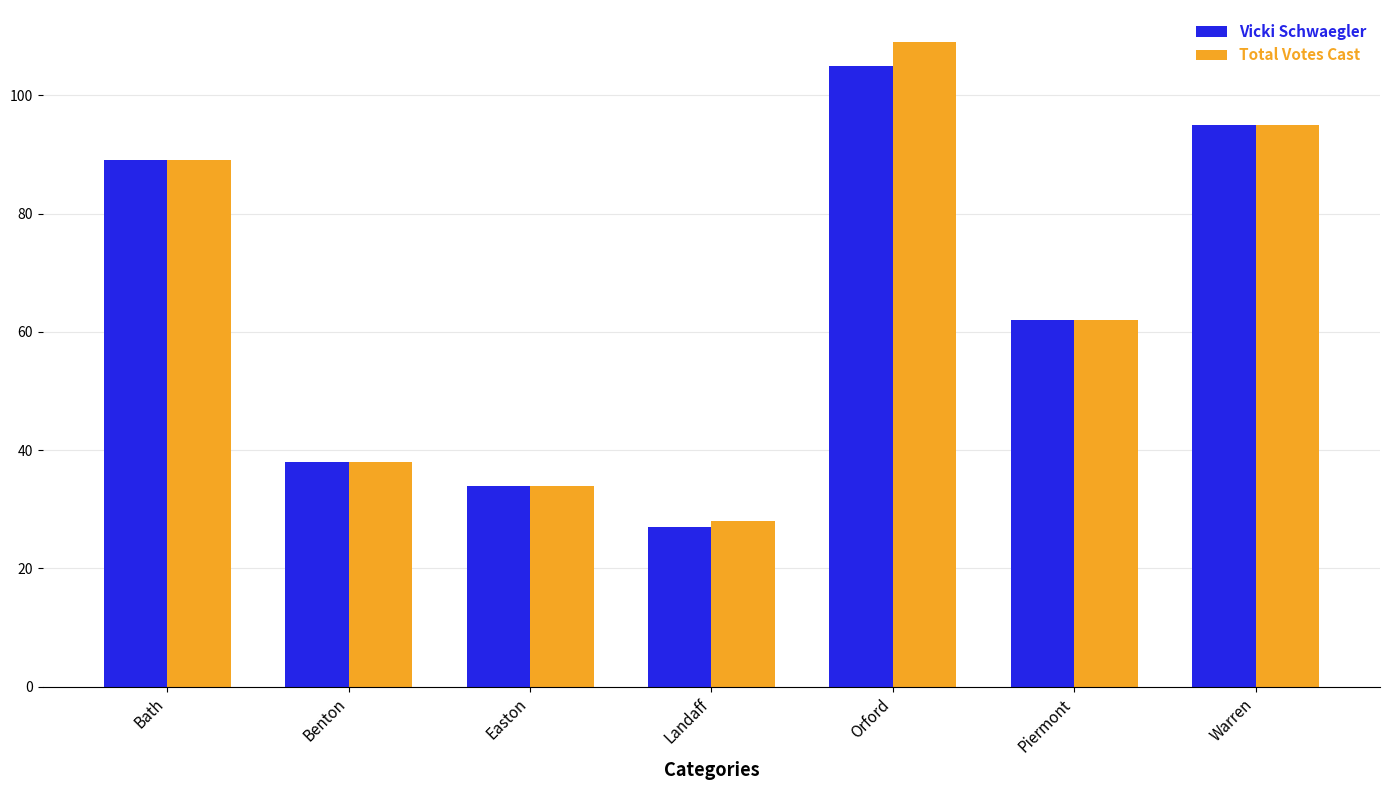

What is the difference between the second highest and second lowest values in the Vicki Schwaegler series?

61